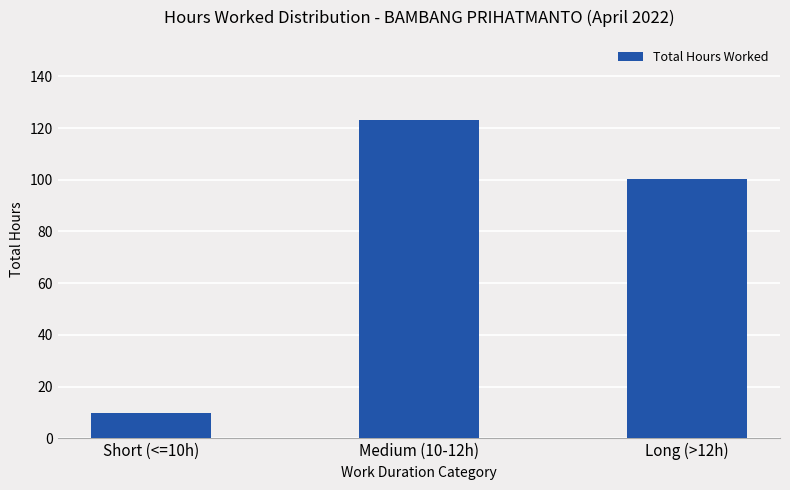

Are the bars horizontal?

No